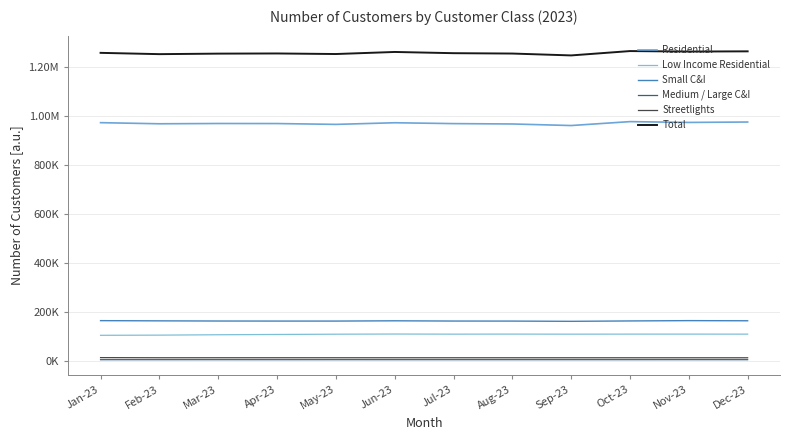

Between Sep-23 and May-23, which is larger?

May-23